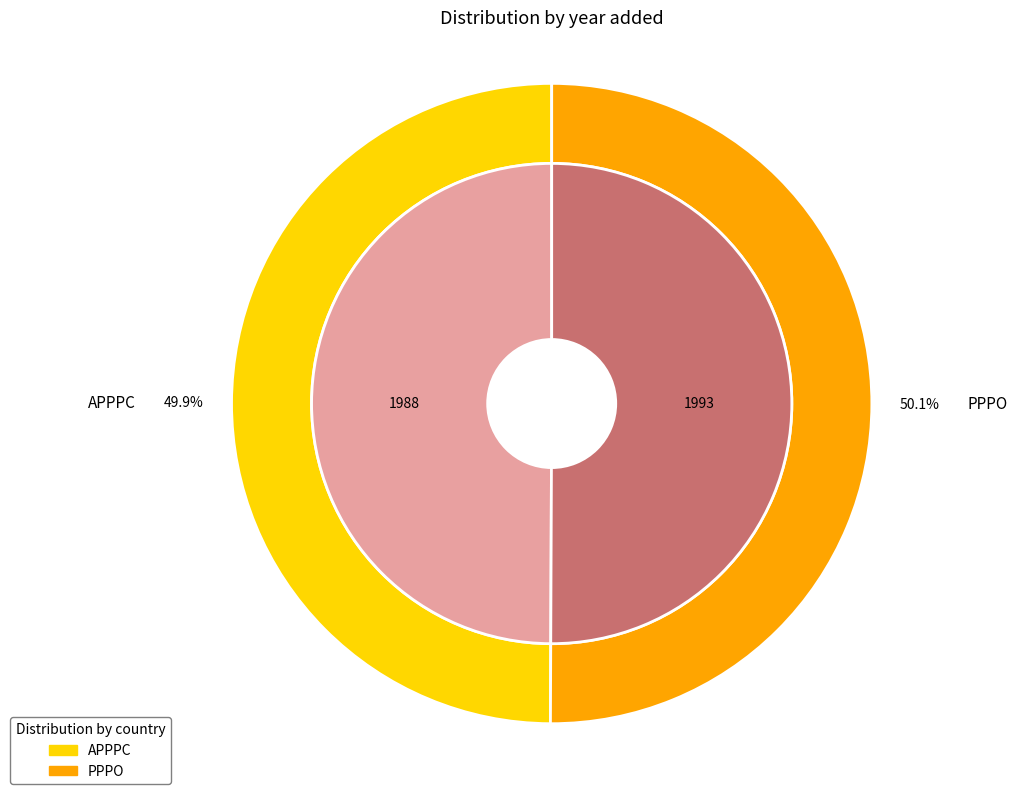

The PPPO slice represents 50% of the pie. True or false?

True